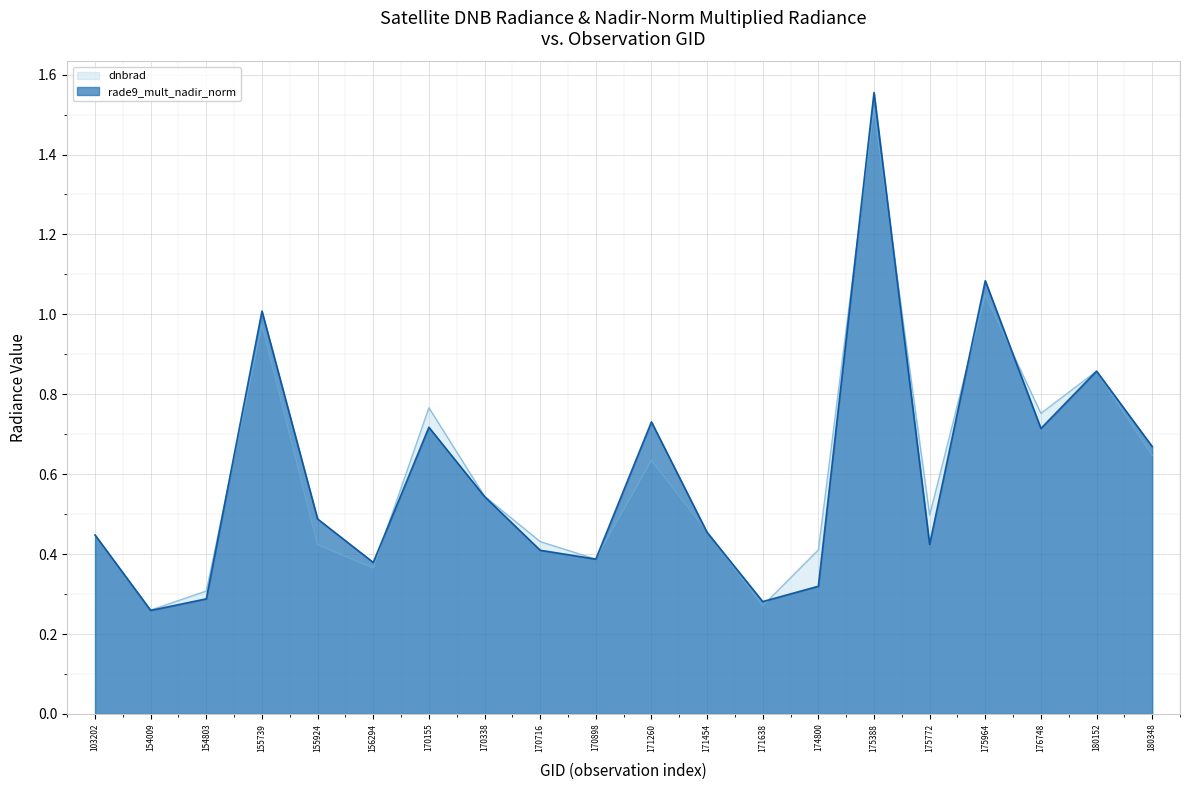

At which category does dnbrad reach its first local valley?

154009